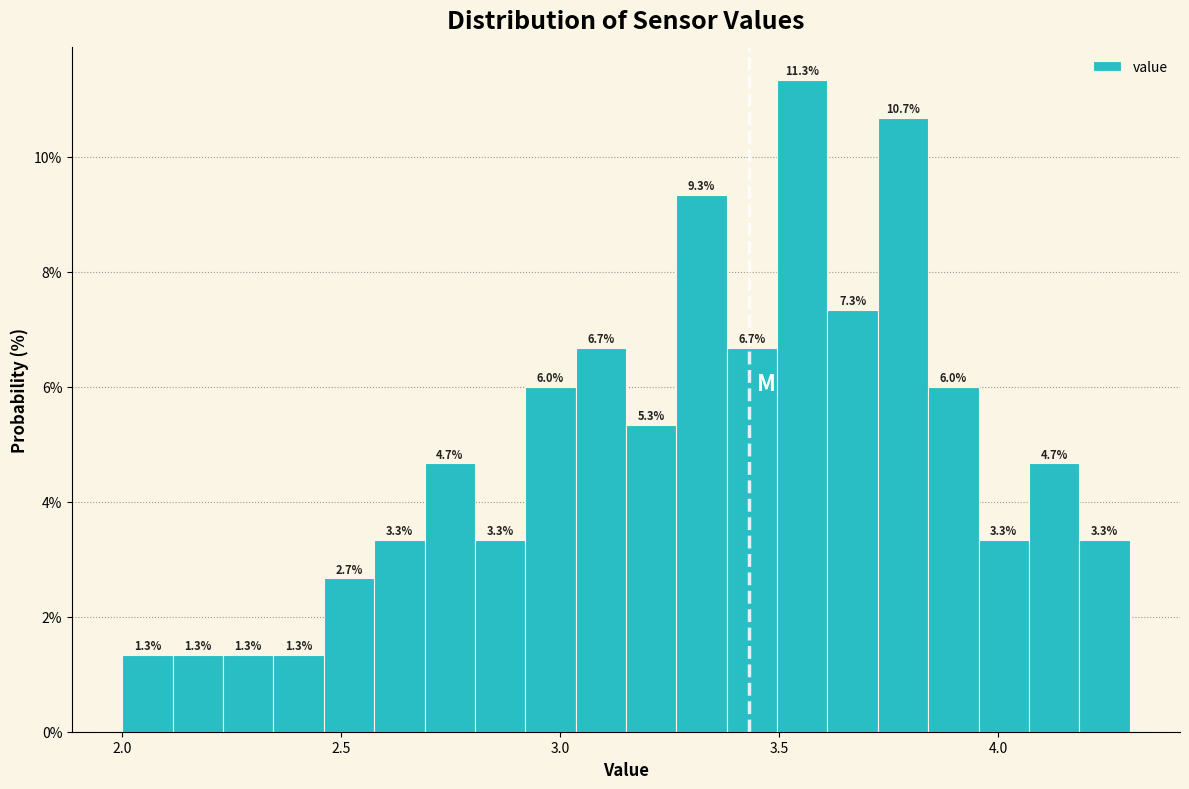

Around what value on the x-axis is the tallest bar? Give the approximate position of its centre, as read against the axis.

3.55